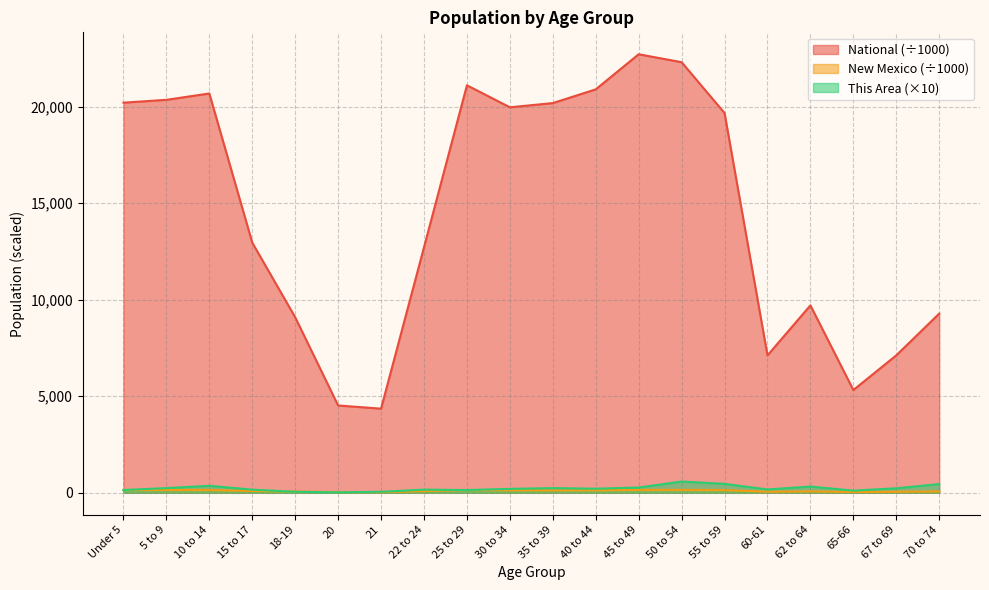

True or false: National has a value of 3651.9 at 62 to 64.

False